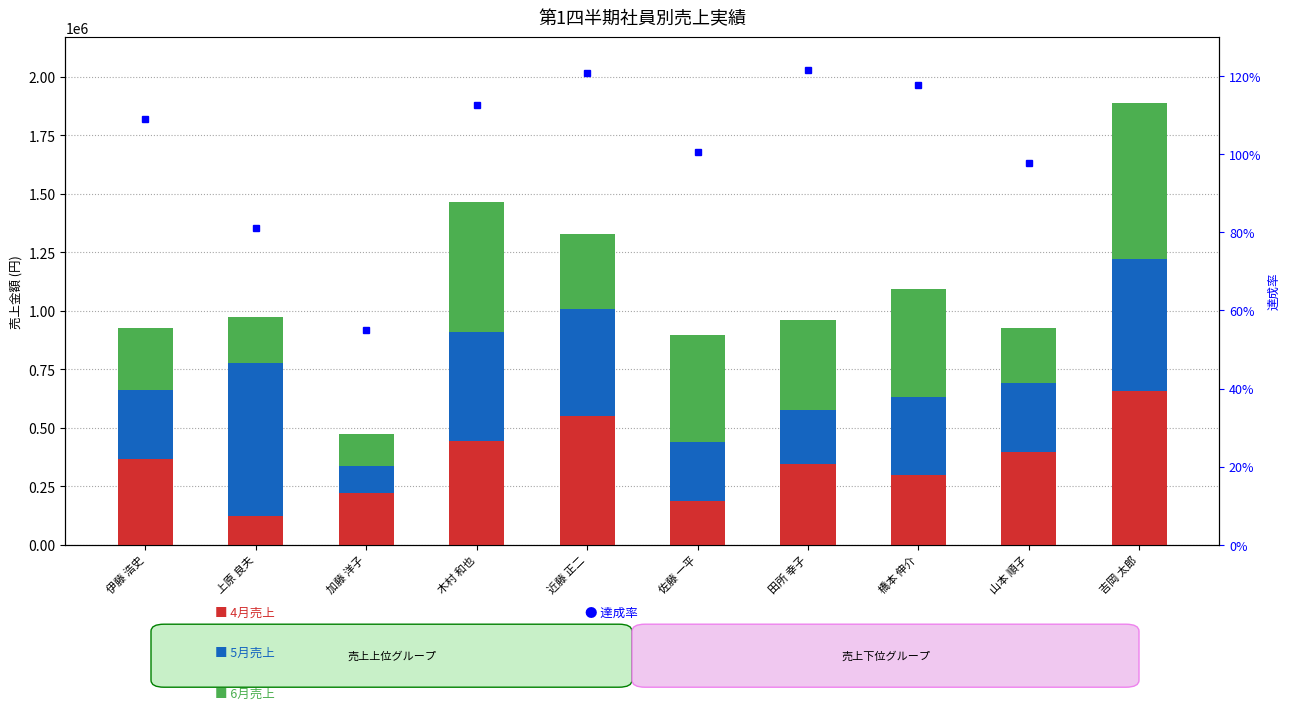

At which category does the chart reach its peak across all series?

吉岡 太郎